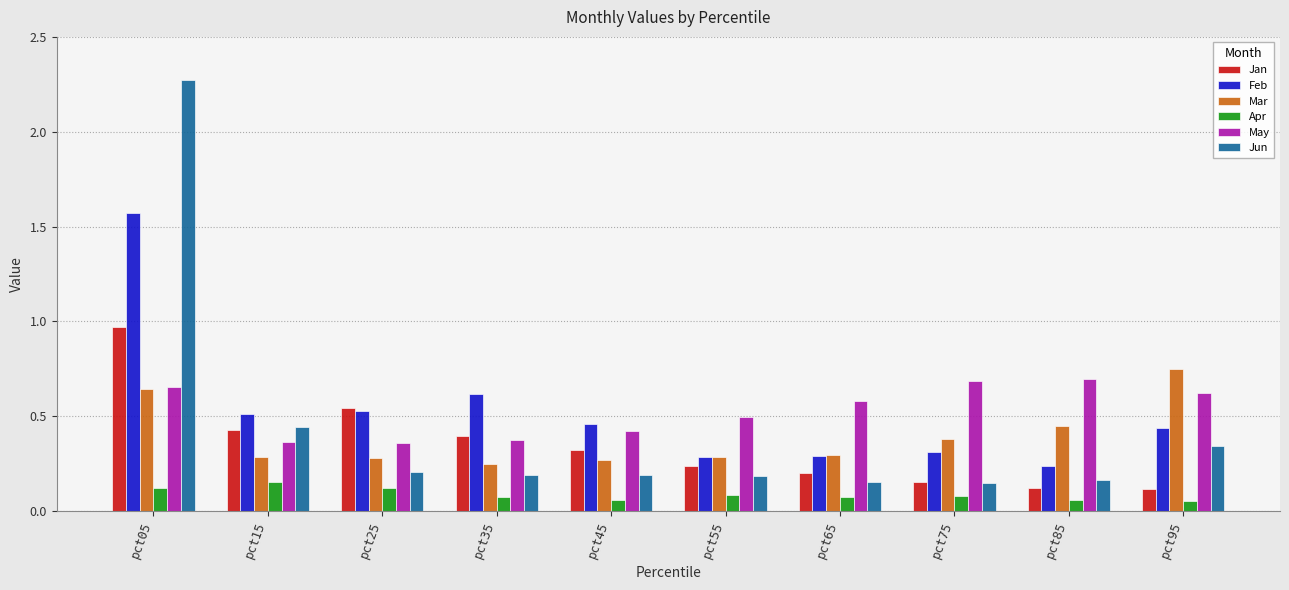

Which category has the highest value in the Feb series?

pct05